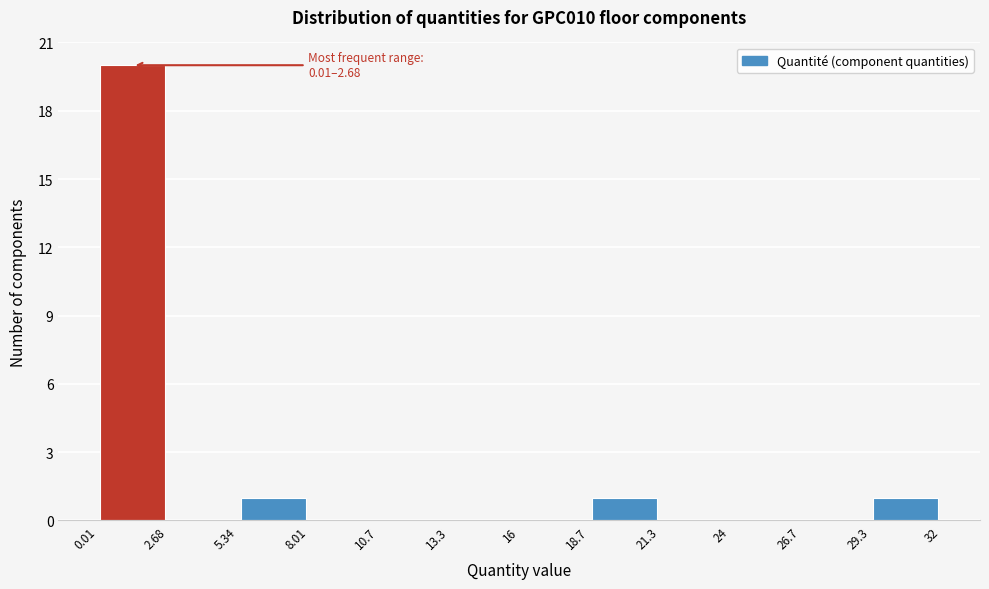

Which range on the x-axis has the tallest bar?

0.01 to 2.68